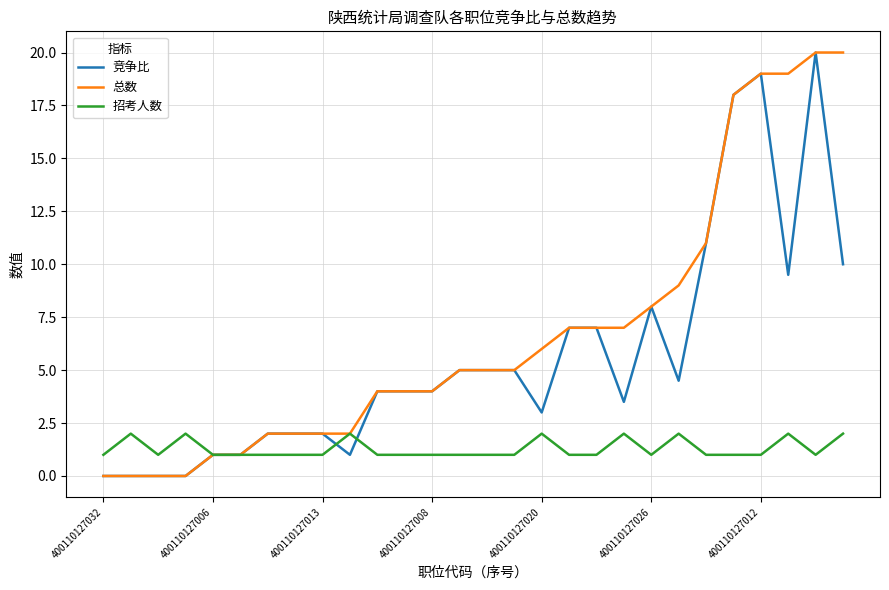

What is the maximum value for 竞争比?

20.0